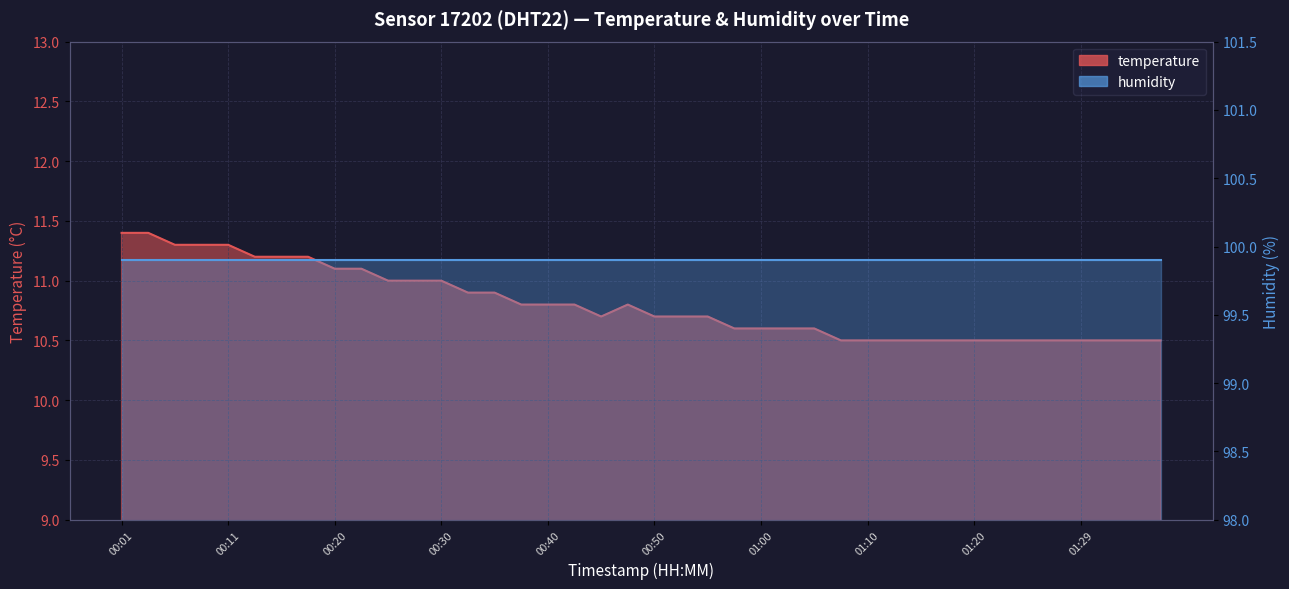

What is the sum of all values?

432.2